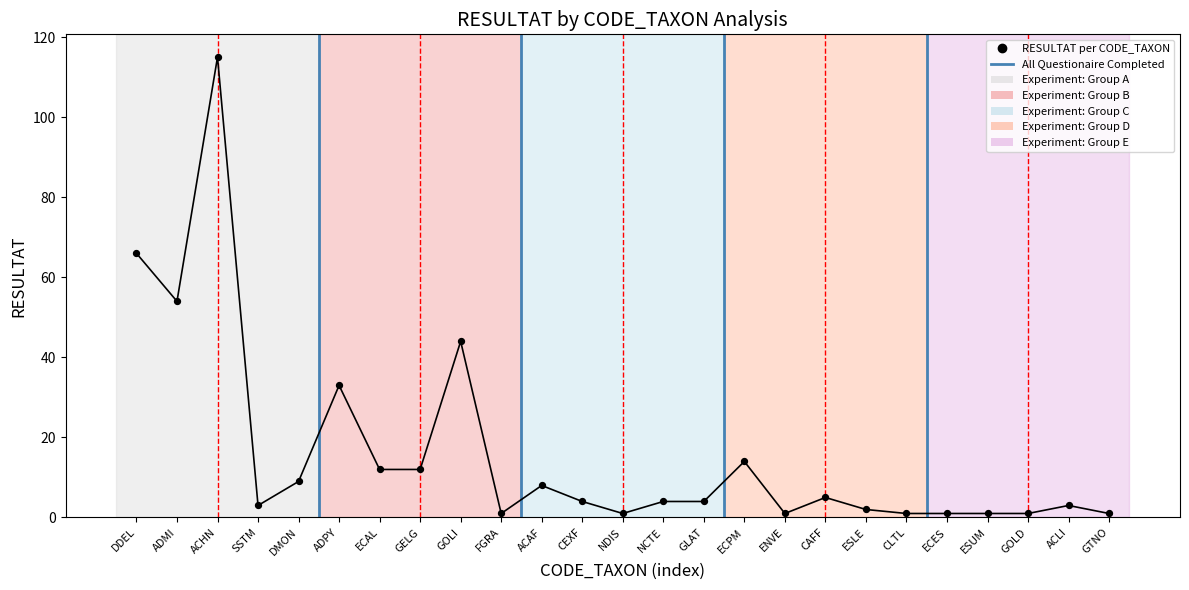

What is the change in value from ACHN to NCTE?

-111